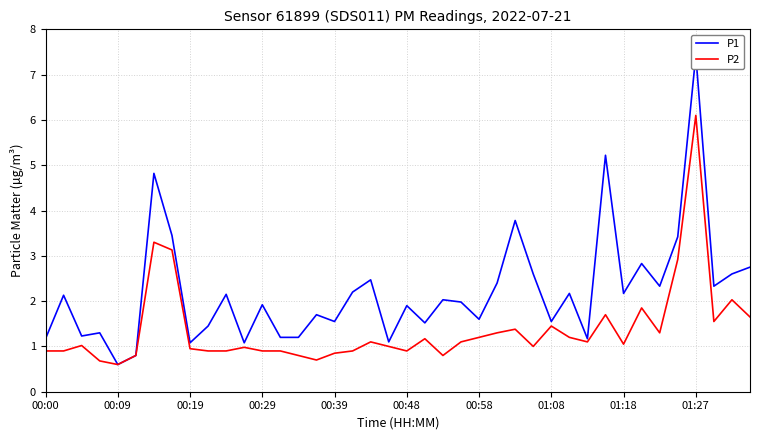

The value of P2 at 00:19 is 0.4. True or false?

False